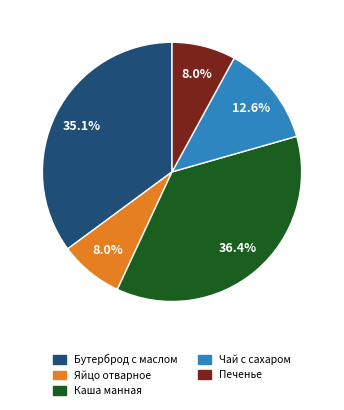

Is there any slice that represents more than half of the pie?

No